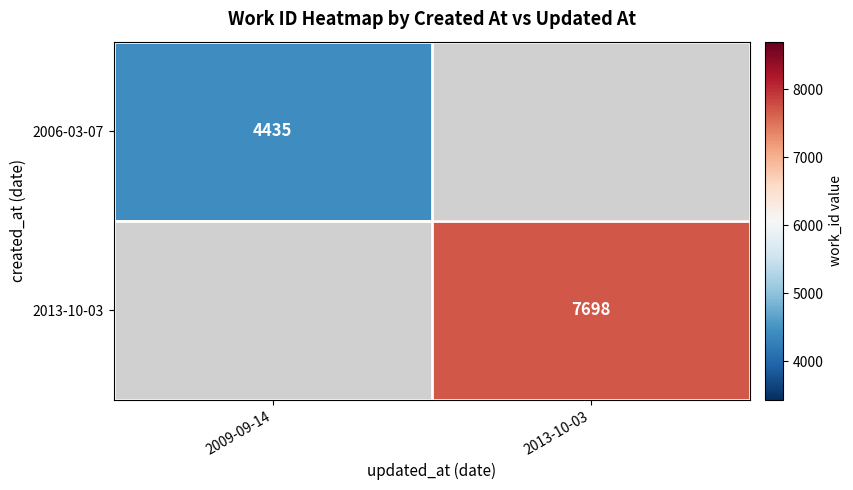

Is it true that 2013-10-03 equals 12309 at 2013-10-03?

False